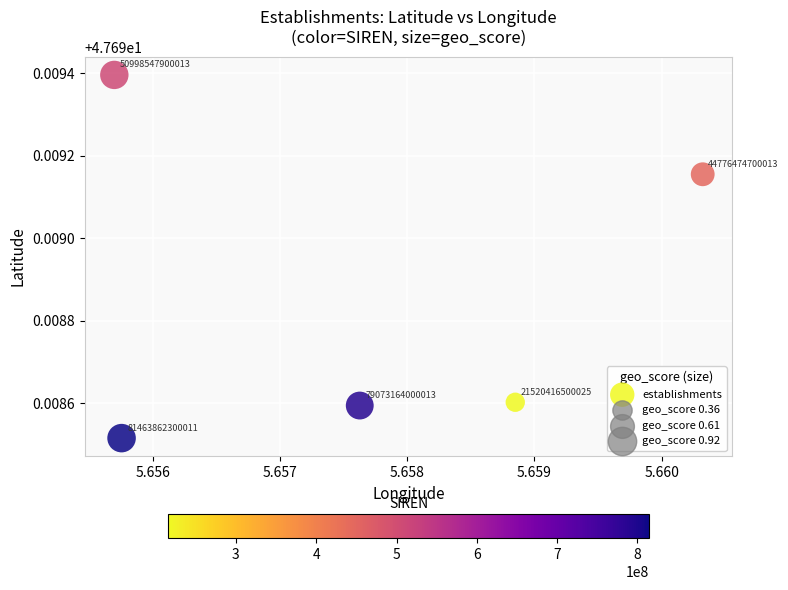

What is the average X value?

5.7